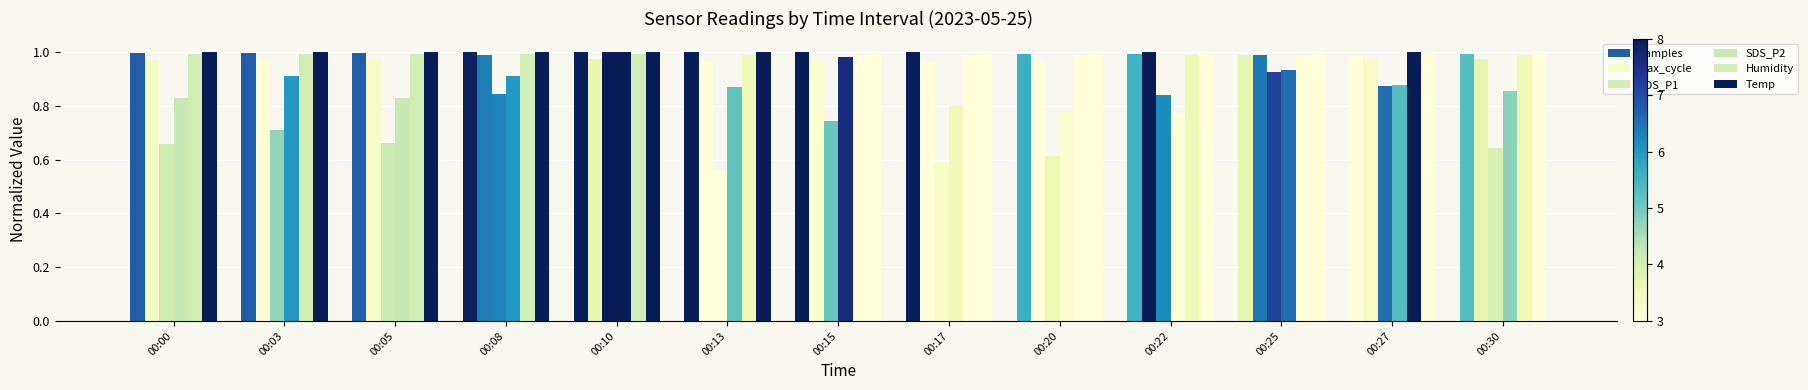

Reading left to right, list all the values displayed in this chart.

Samples: 1.0	1.0	1.0	1.0	1.0	1.0	1.0	1.0	1.0	1.0	1.0	1.0	1.0
Max_cycle: 1.0	1.0	1.0	1.0	1.0	1.0	1.0	1.0	1.0	1.0	1.0	1.0	1.0
SDS_P1: 0.7	0.7	0.7	0.8	1.0	0.6	0.7	0.6	0.6	0.8	0.9	0.9	0.6
SDS_P2: 0.8	0.9	0.8	0.9	1.0	0.9	1.0	0.8	0.8	0.8	0.9	0.9	0.9
Humidity: 1.0	1.0	1.0	1.0	1.0	1.0	1.0	1.0	1.0	1.0	1.0	1.0	1.0
Temp: 1.0	1.0	1.0	1.0	1.0	1.0	1.0	1.0	1.0	1.0	1.0	1.0	1.0